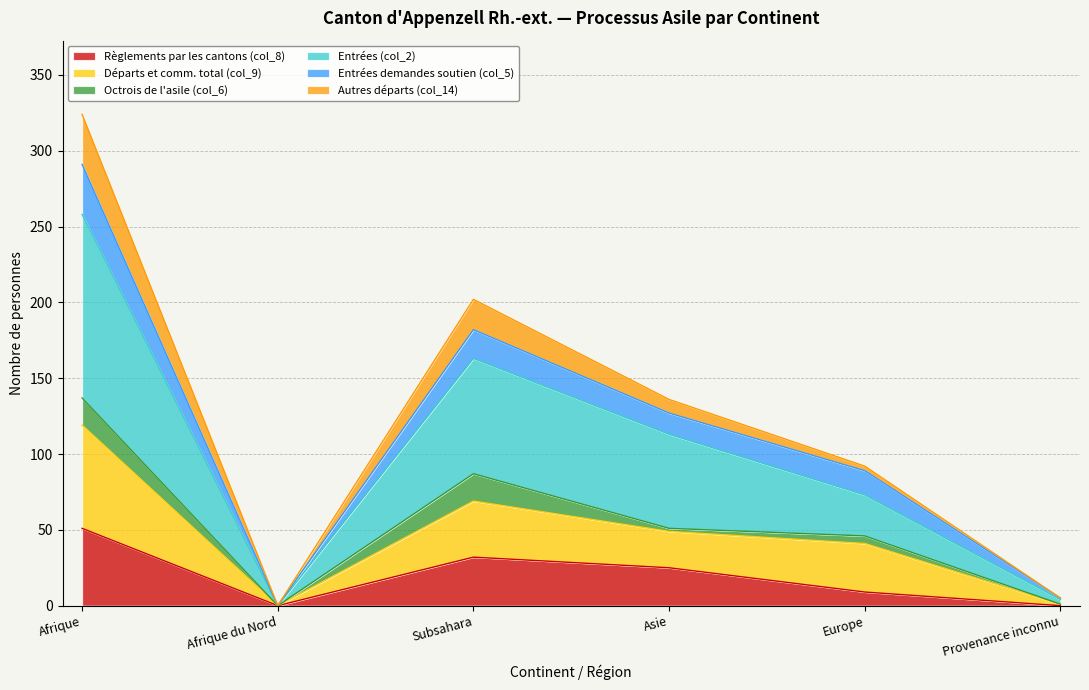

True or false: Entrées (col_2) and Entrées demandes soutien (col_5) cross at least once.

False